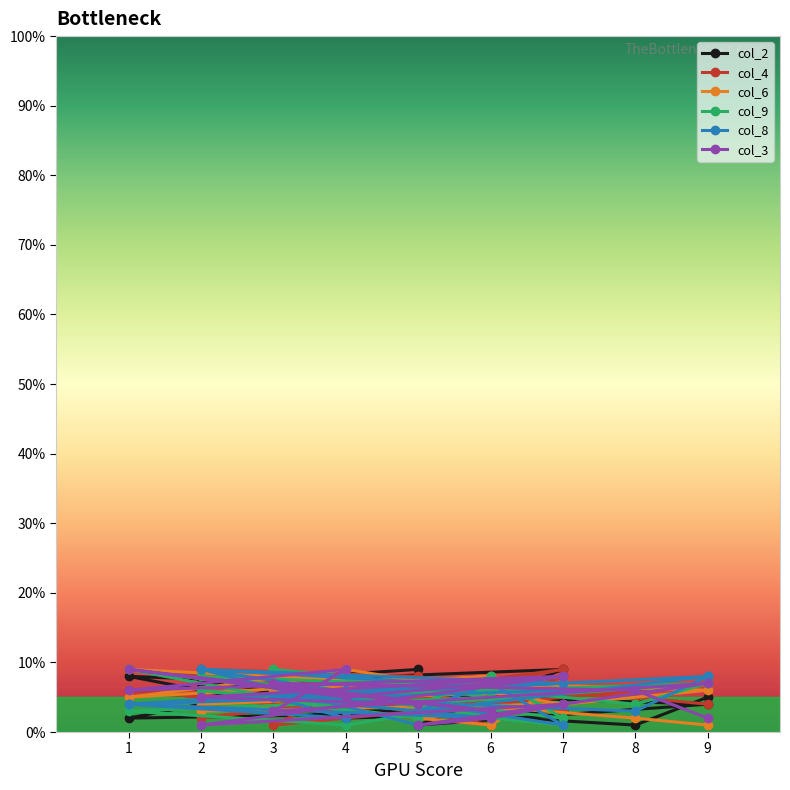

What is the value of the col_6 point at the 5th from the left?

5